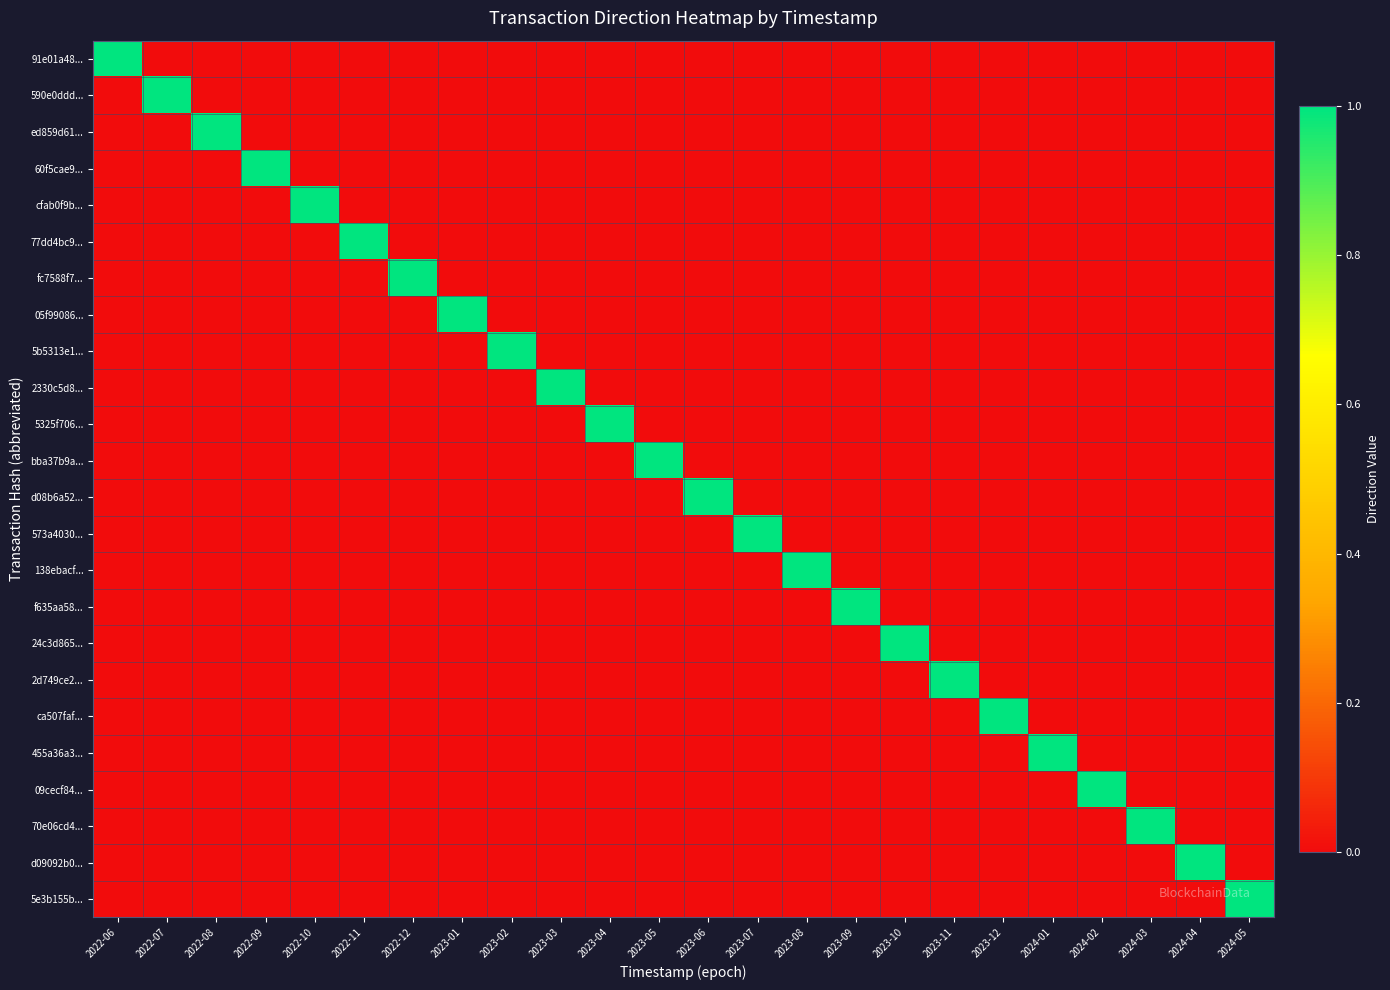

At 2022-10, list the series in order from smallest to largest.

91e01a48..., 590e0ddd..., ed859d61..., 60f5cae9..., 77dd4bc9..., fc7588f7..., 05f99086..., 5b5313e1..., 2330c5d8..., 5325f706..., bba37b9a..., d08b6a52..., 573a4030..., 138ebacf..., f635aa58..., 24c3d865..., 2d749ce2..., ca507faf..., 455a36a3..., 09cecf84..., 70e06cd4..., d09092b0..., 5e3b155b..., cfab0f9b...